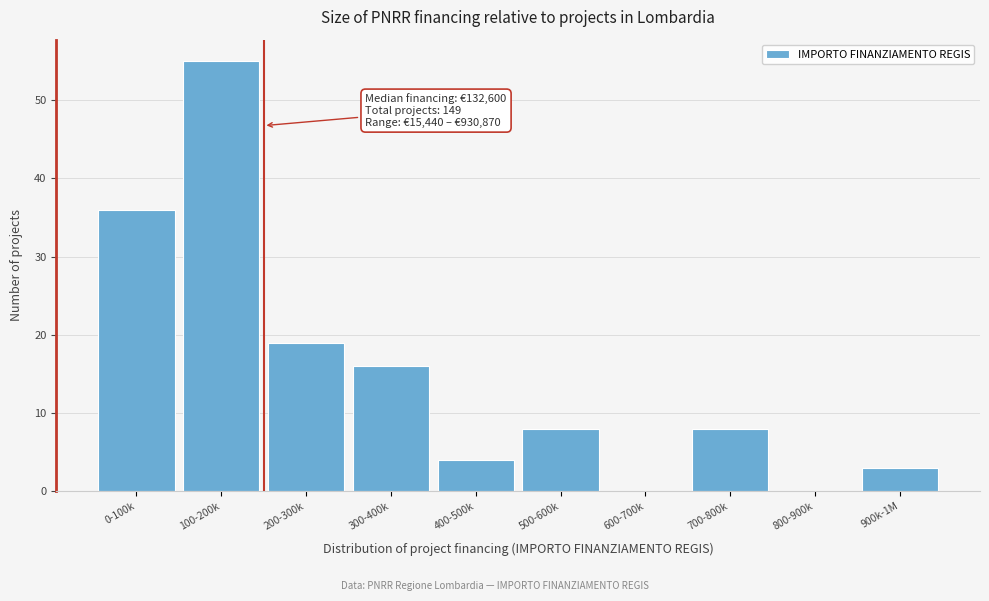

Reading left to right, transcribe all the data shown in this chart.

0-100k=36	100-200k=55	200-300k=19	300-400k=16	400-500k=4	500-600k=8	600-700k=0	700-800k=8	800-900k=0	900k-1M=3